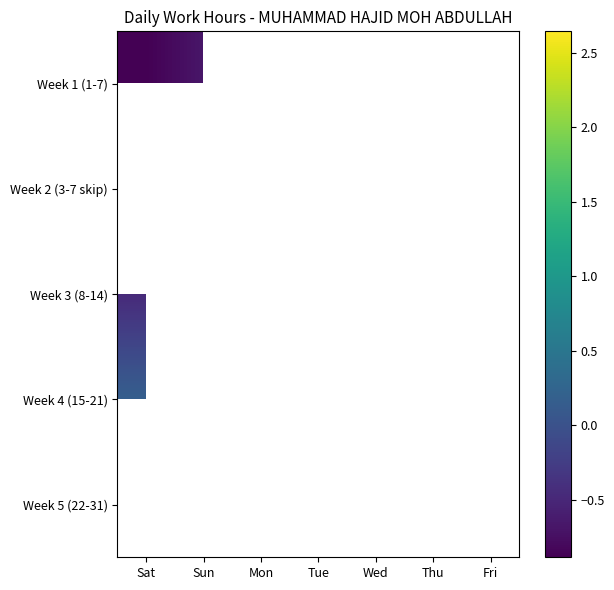

Which has a higher value, Sun or Thu?

Thu